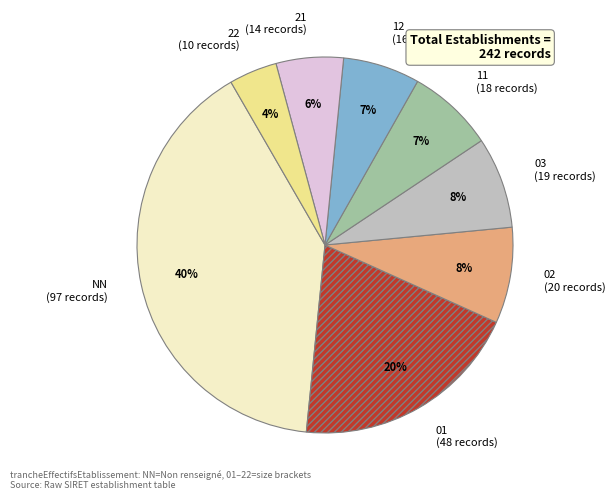

Does 03 represent more than half of the total?

No